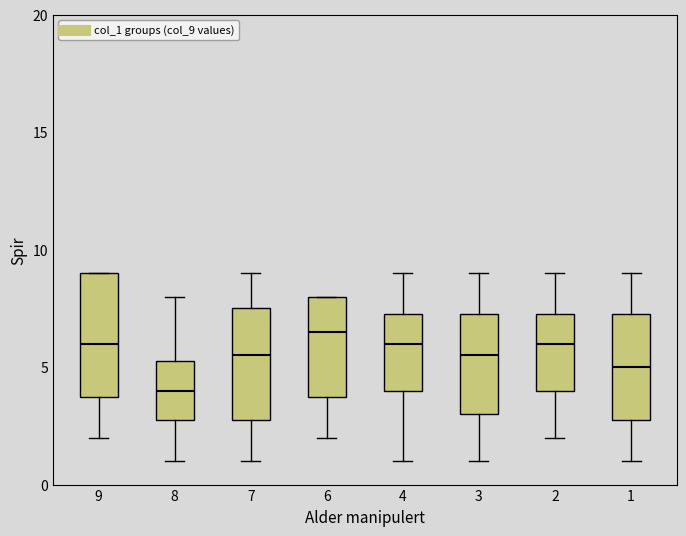

Which box's median line is the lowest?

8